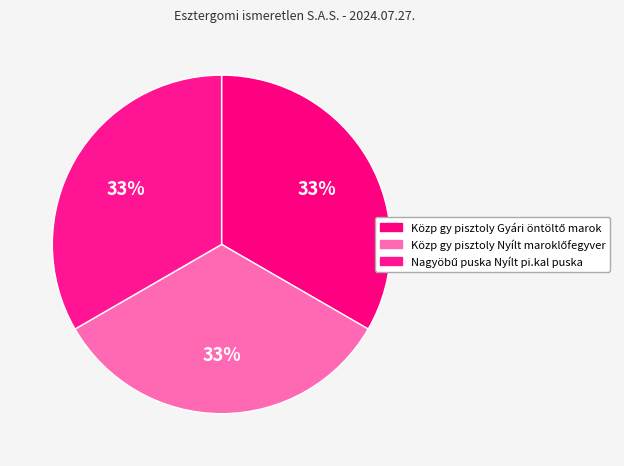

What is the ratio of the value at Közp gy pisztoly Nyílt maroklőfegyver to the value at Közp gy pisztoly Gyári öntöltő marok?

1.0